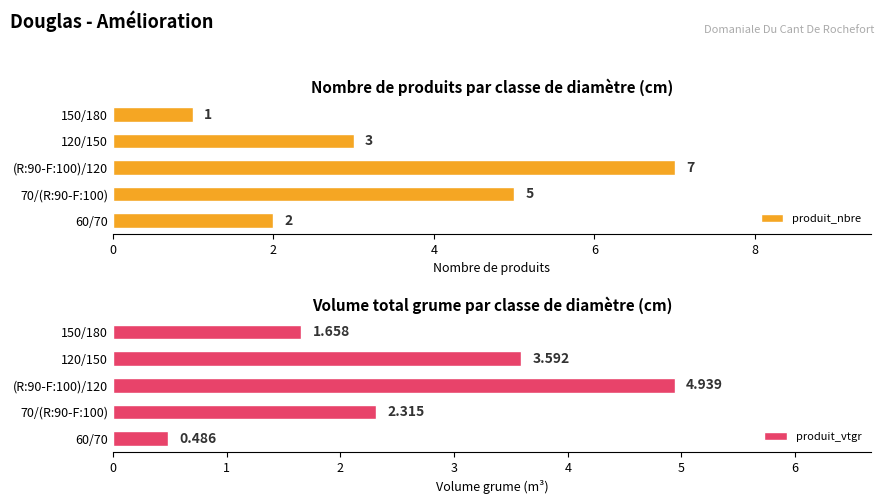

Is it true that produit_nbre equals 6.6 at 70/(R:90-F:100)?

False